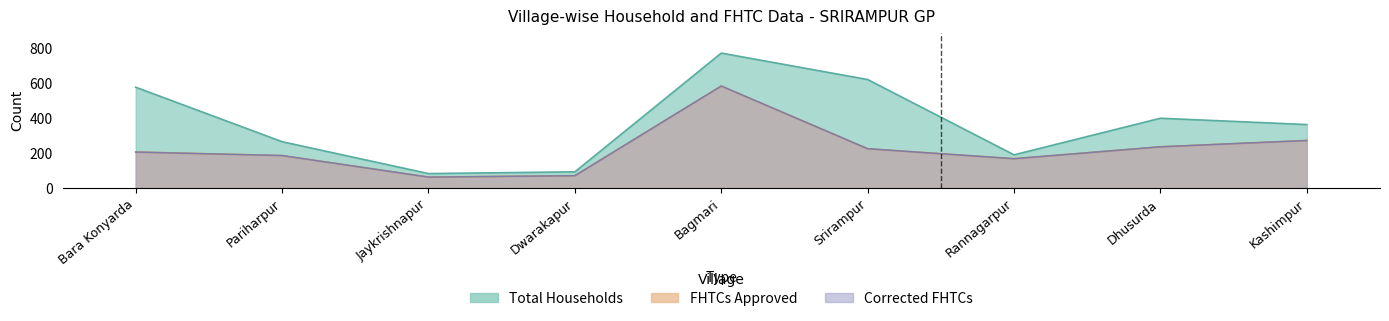

Between Dhusurda and Kashimpur, which series saw the biggest shift?

Total Households